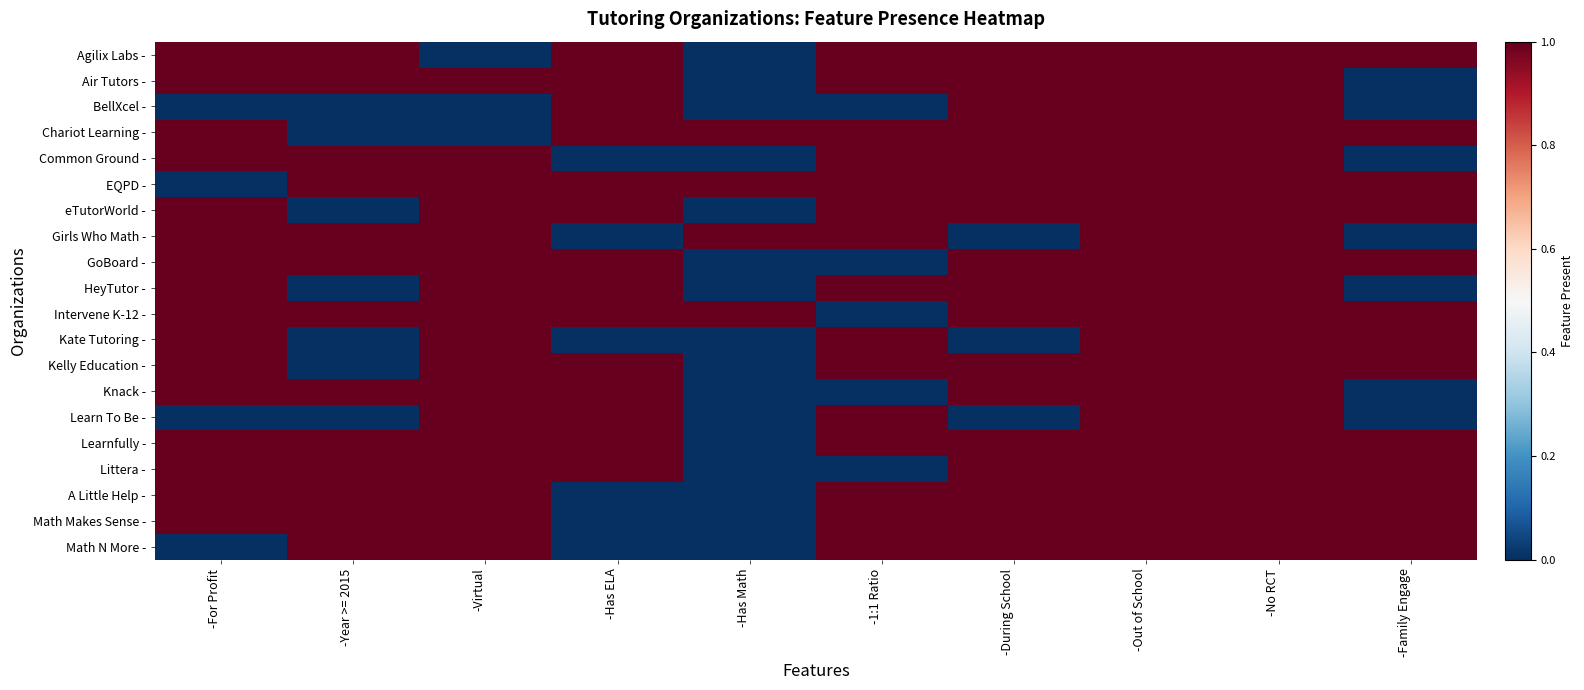

Which series has the widest spread of values?

Agilix Labs -